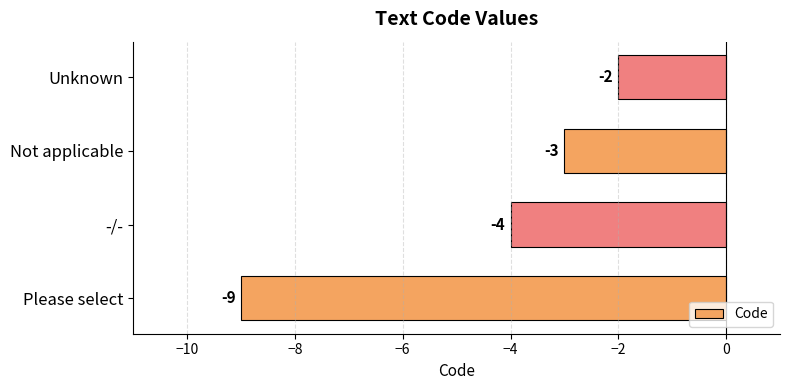

What is the change in value from Please select to Not applicable?

+6